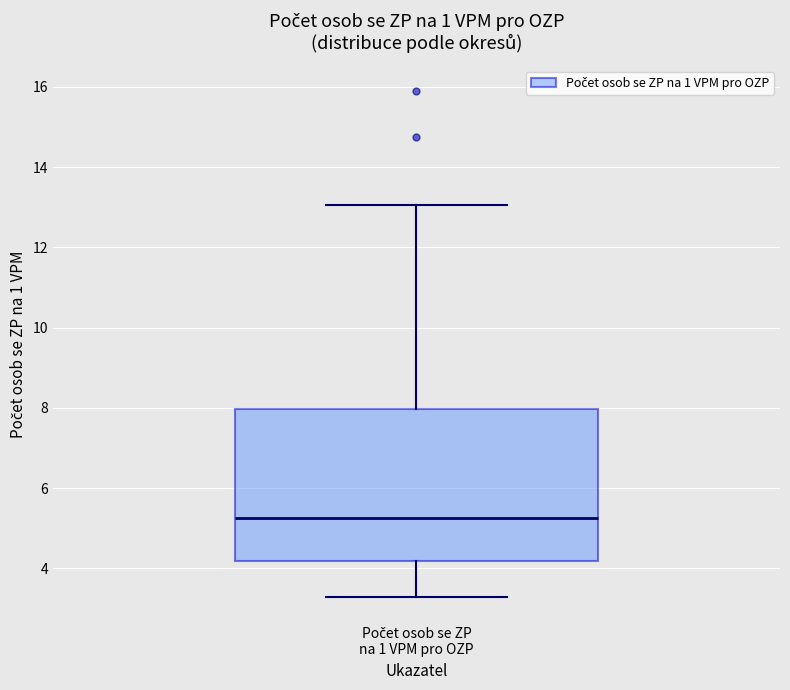

Transcribe this box plot: give where the median line is, the range the box spans, and where the two whiskers end, as read against the y-axis. The values are not printed on the chart, so give them approximately, as read against the axis.

median 5.2, box 4.2 to 8.0, whiskers 3.2 to 13.0